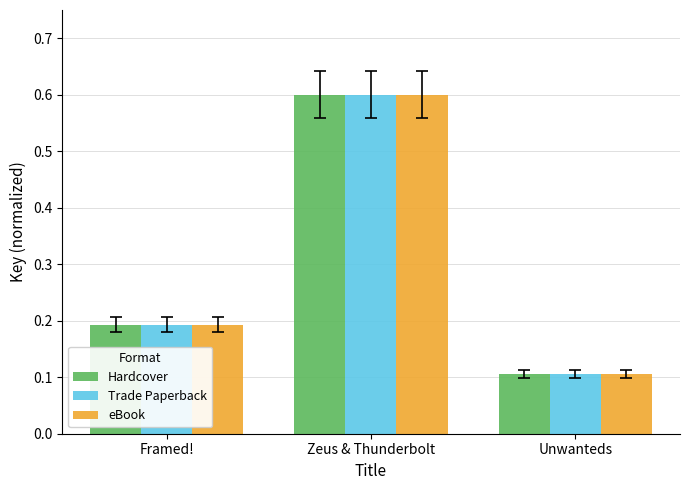

What is the maximum value shown in the chart?

0.6